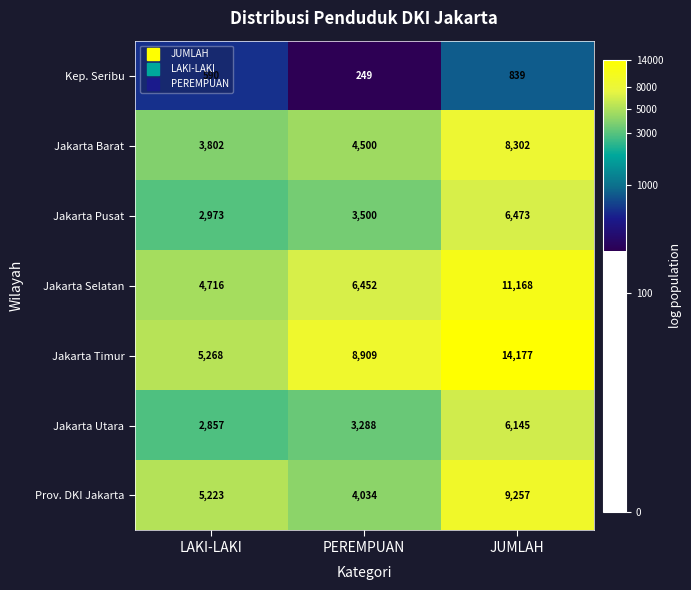

What is the spread (max minus min) of values at JUMLAH?

13338